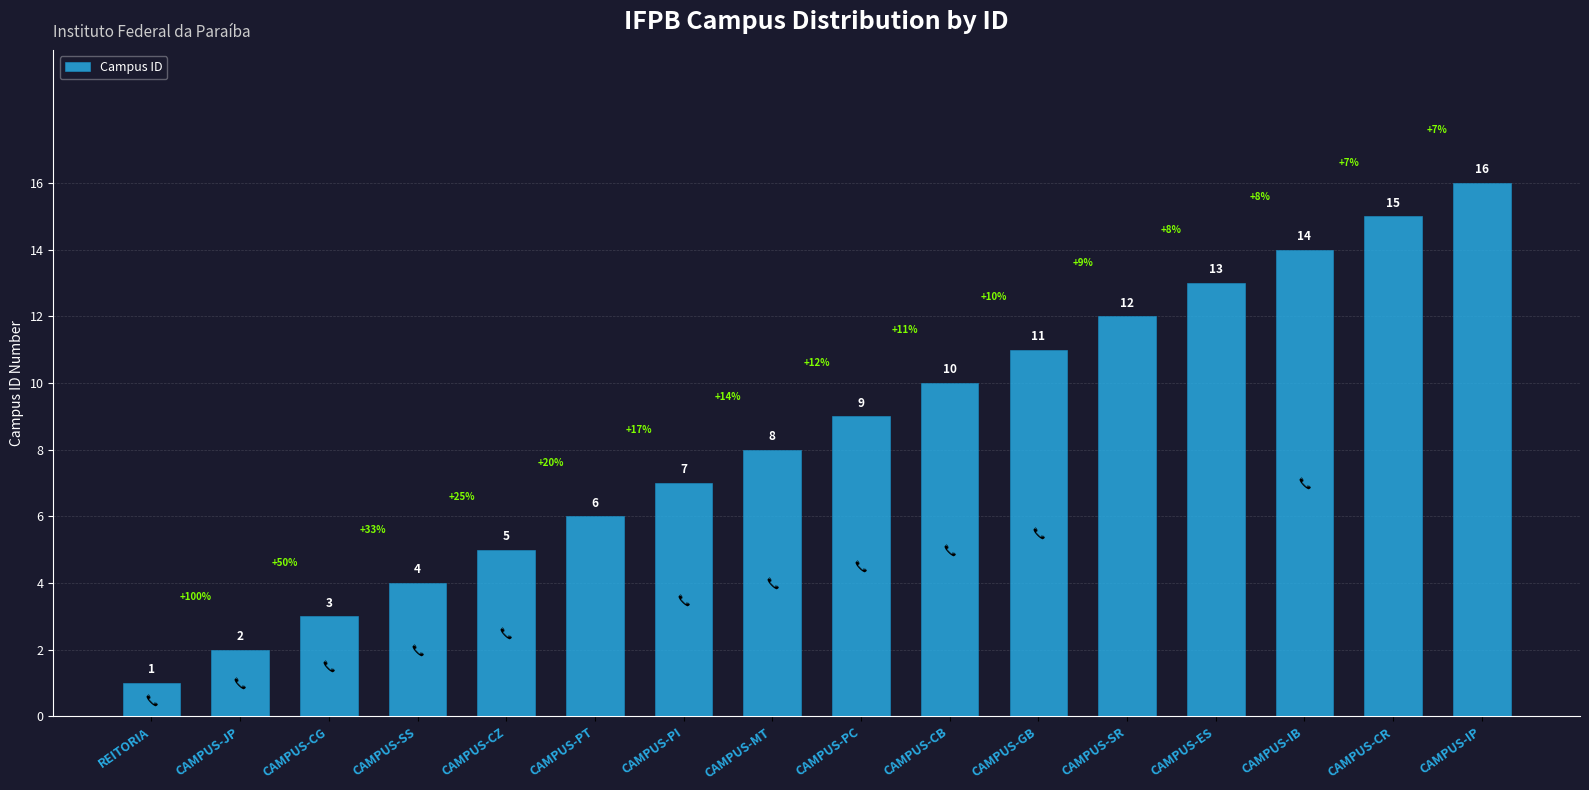

Approximately how many times larger is the value at CAMPUS-CR compared to CAMPUS-PC?

1.7